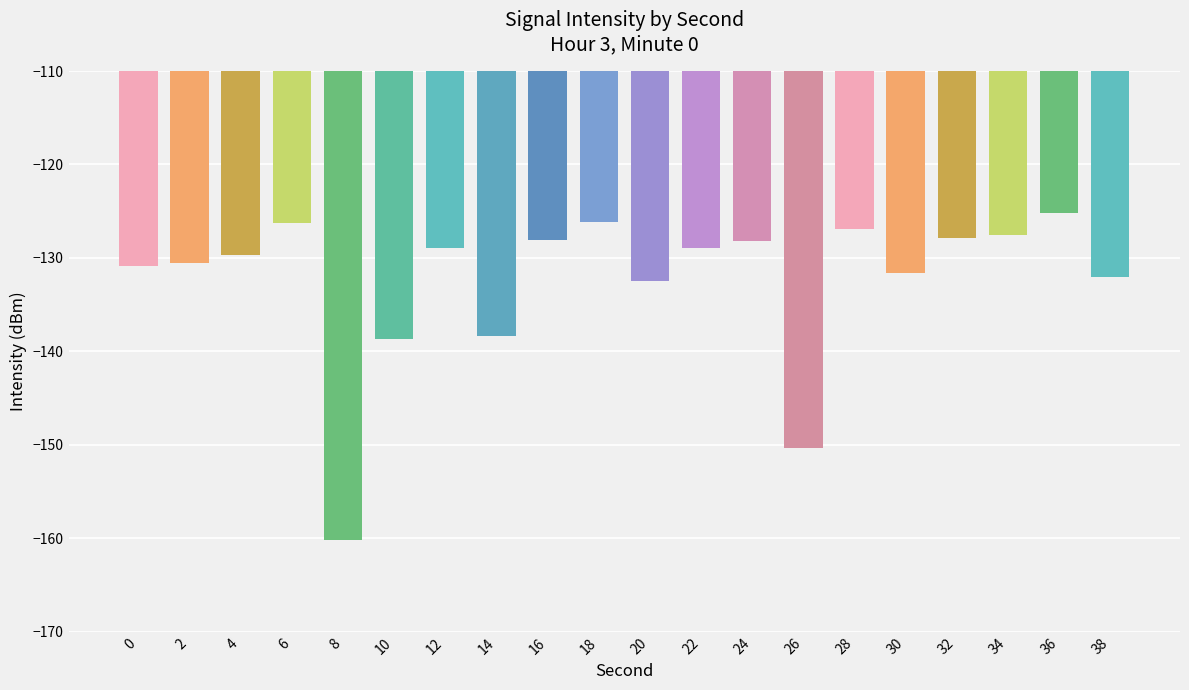

What is the minimum value shown in the chart?

-160.2